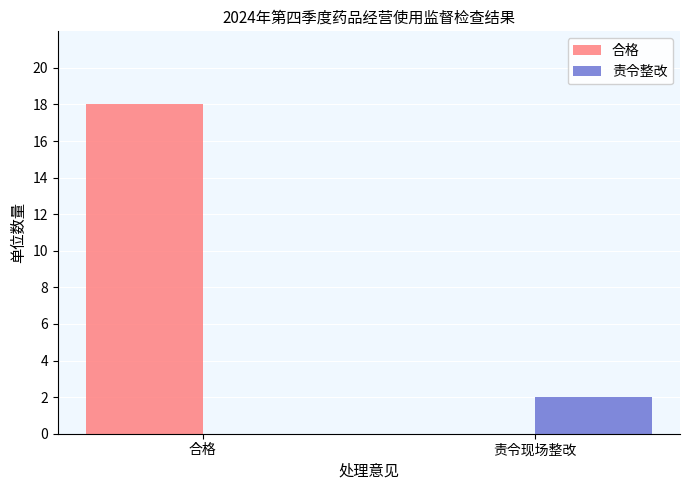

What are all the series names shown in the legend?

合格, 责令整改